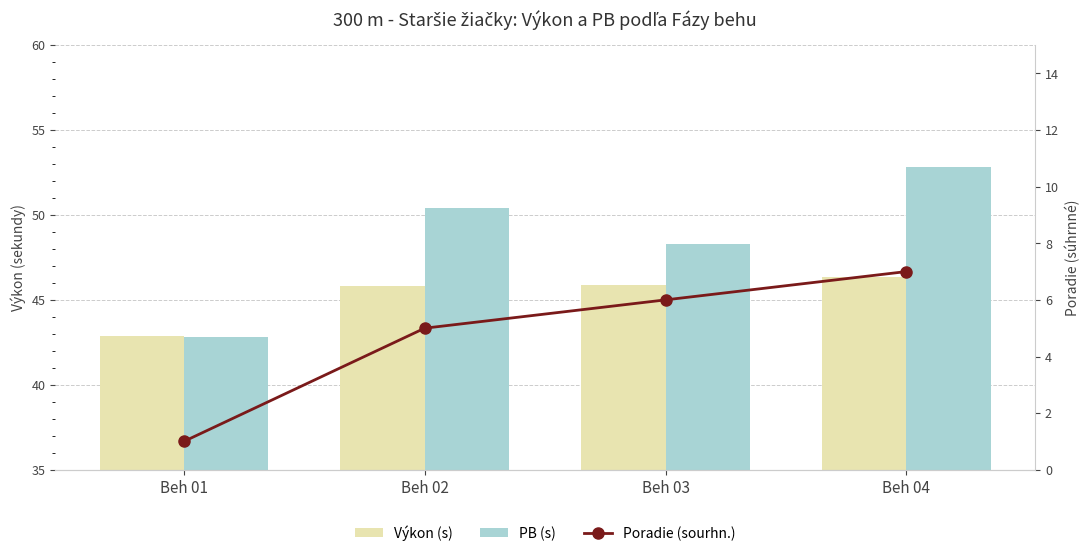

Which category has the highest value in the Výkon (s) series?

Beh 04